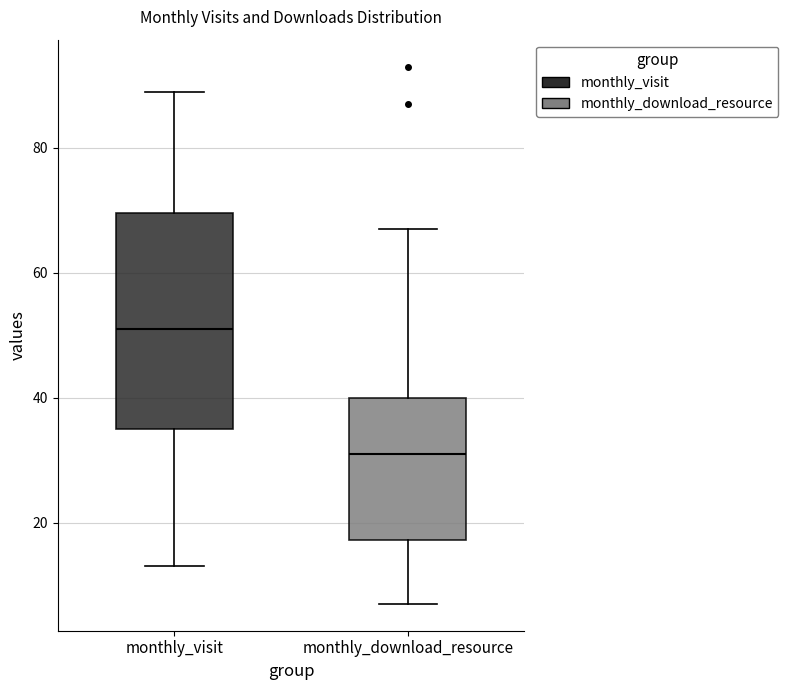

Which box has the highest median line?

monthly_visit